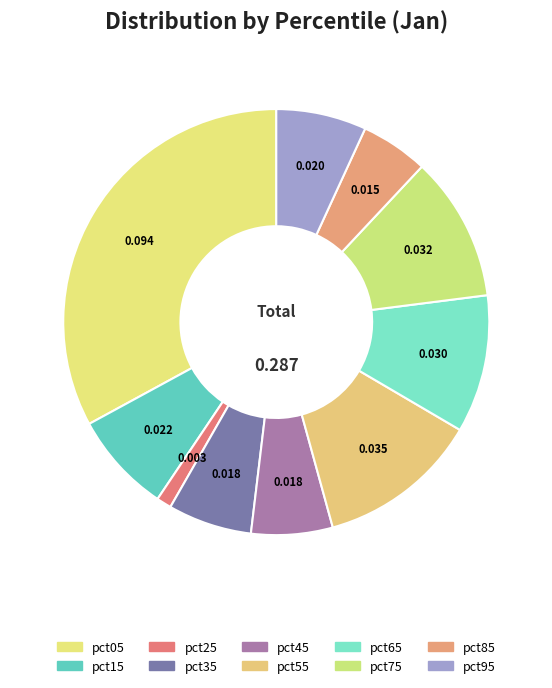

To the nearest percent, what is the combined percentage of pct85 and pct95?

12%